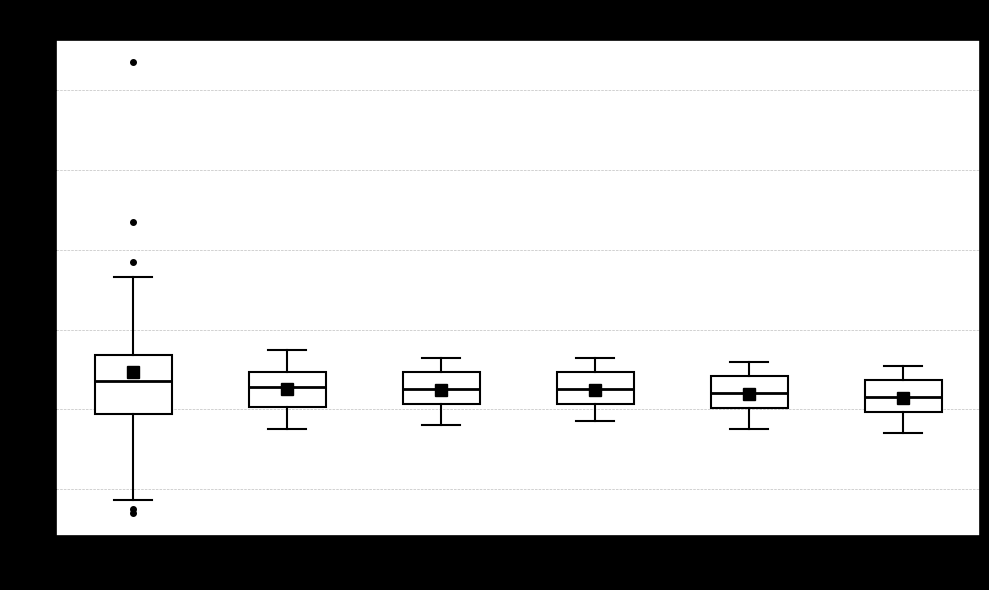

Comparing the boxes themselves (not the whiskers), which one is the tallest?

00:00-03:59